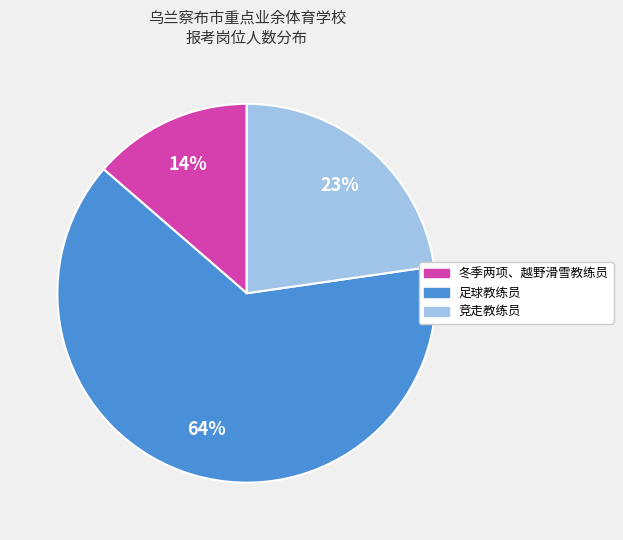

Approximately how many times larger is the value at 冬季两项、越野滑雪教练员 compared to 竞走教练员?

0.6